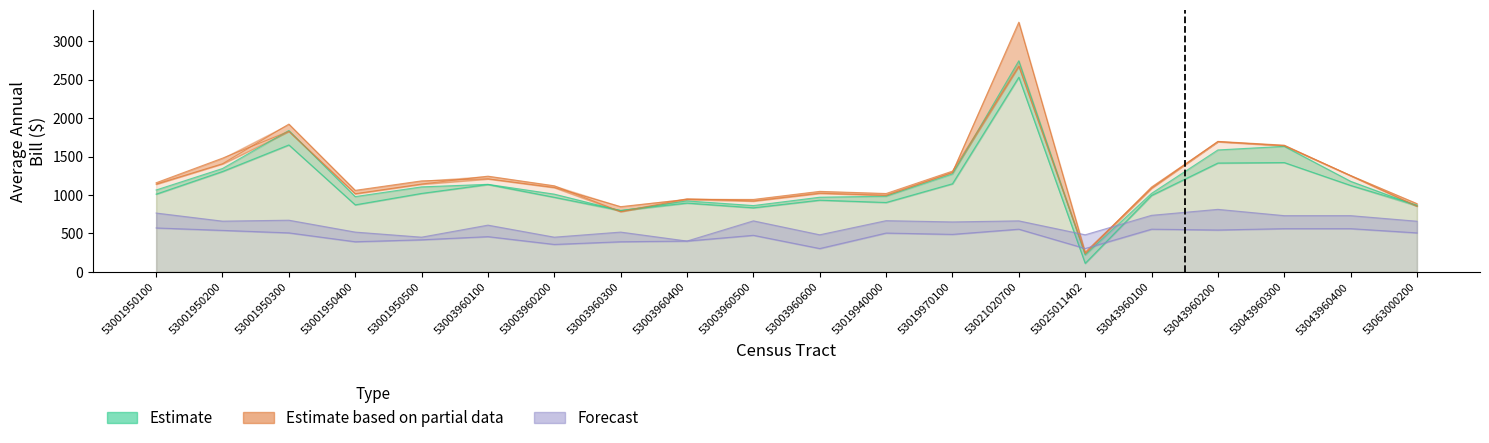

At which label does Electric Bill W001 2020 reach its minimum?

53025011402